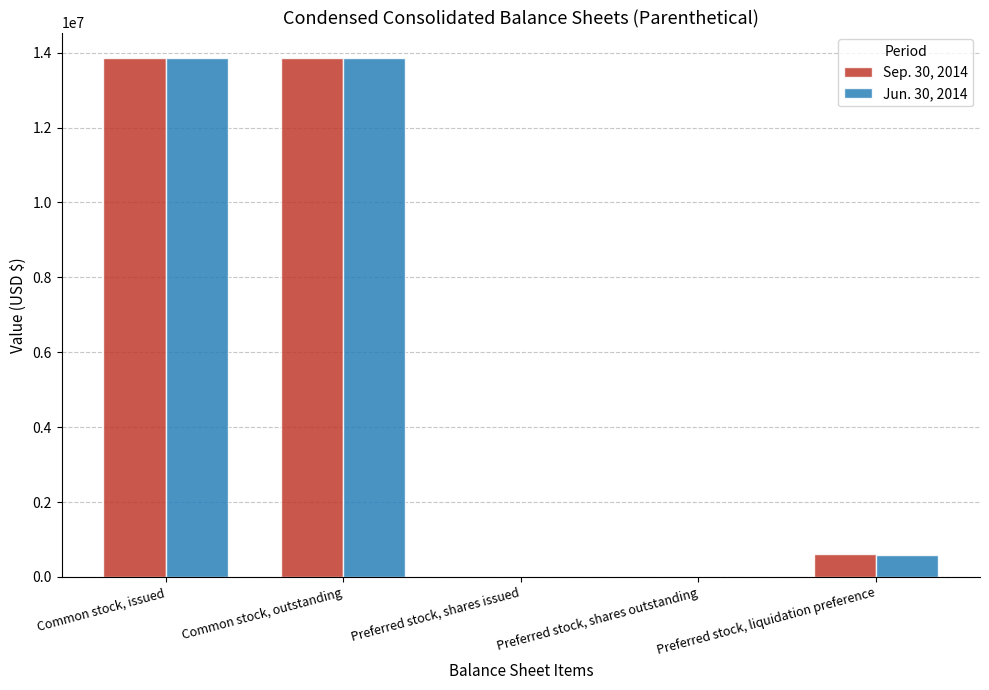

What is the greatest value displayed?

13846361